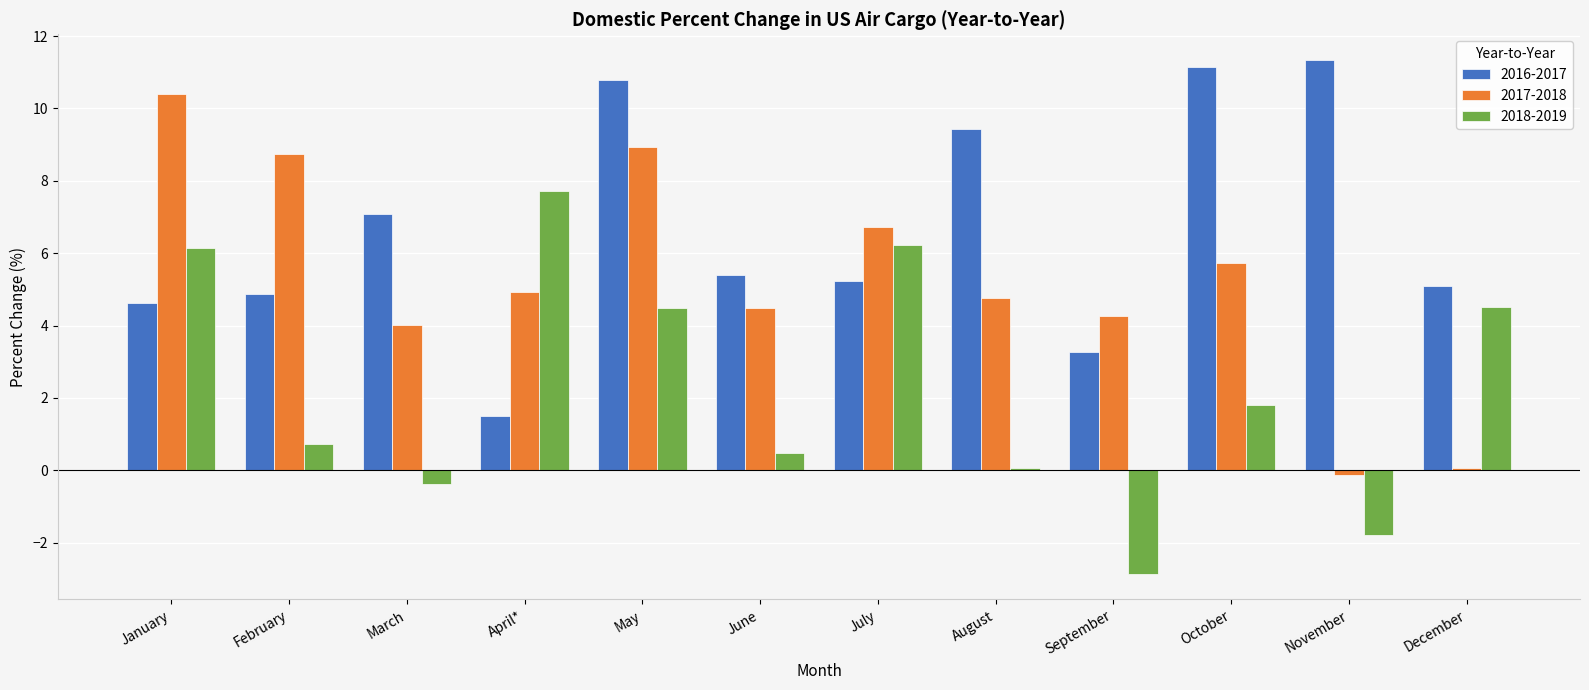

What is the label of the 4th bar from the left?

April*